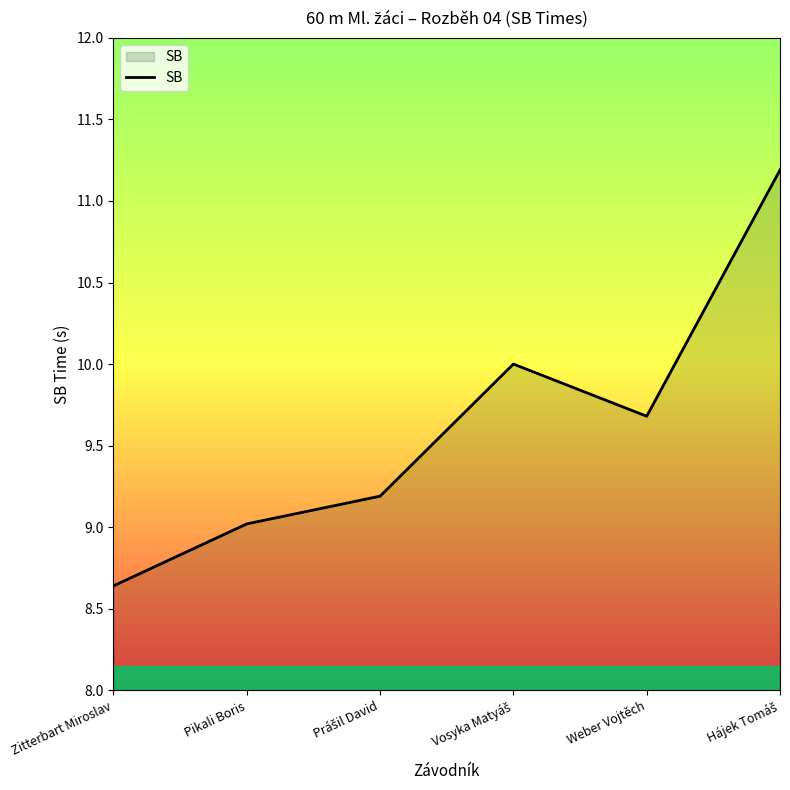

How many interior local valleys (lower than both neighbors) does the data have?

1